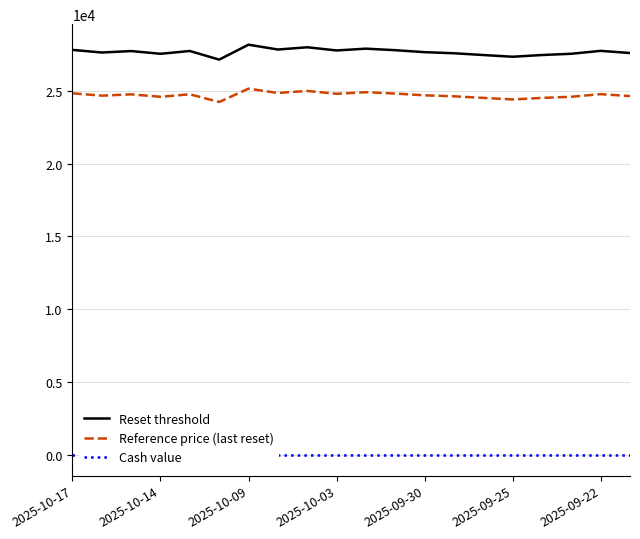

What is the maximum value for Reference price (last reset)?

25136.6